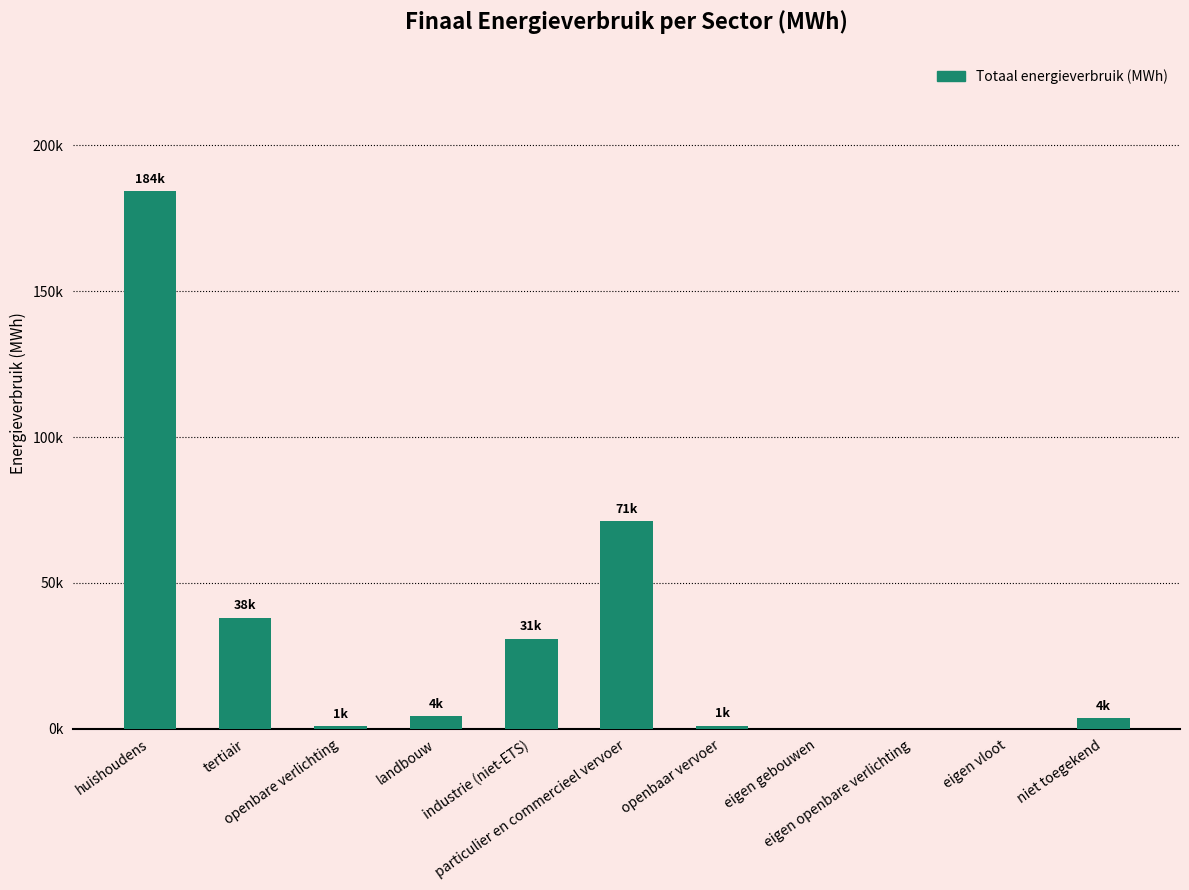

Are the bars horizontal?

No